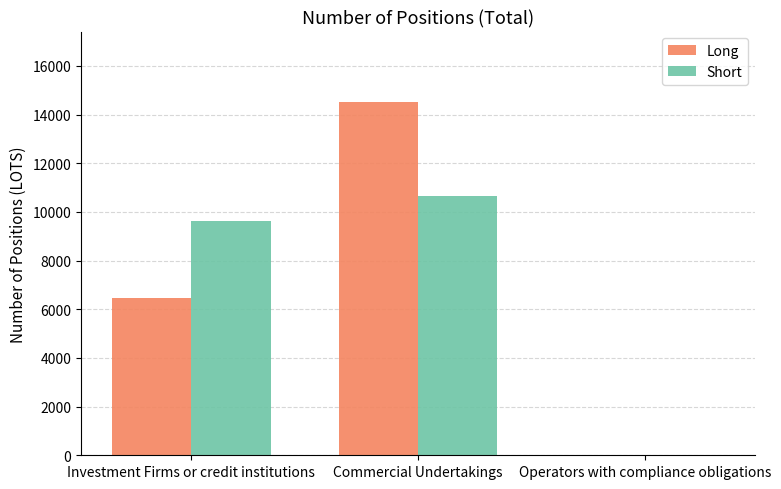

What is the sum of the Short values at Commercial Undertakings and Operators with compliance obligations?

10649.9